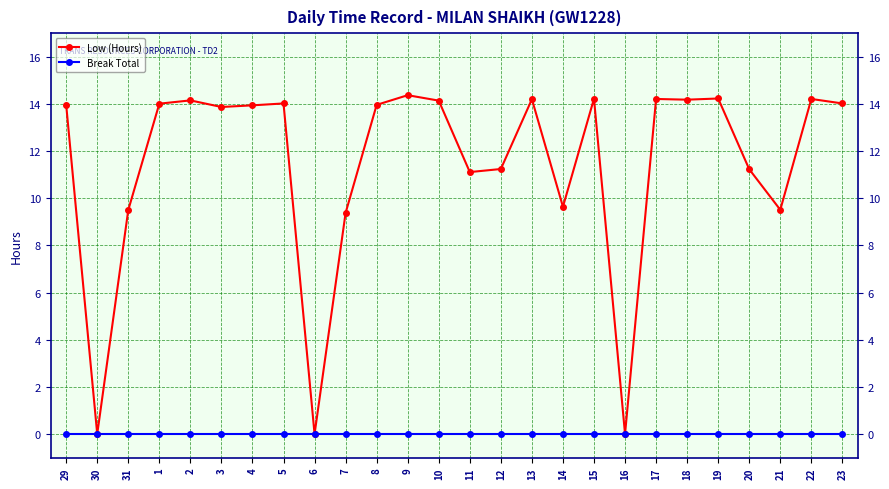

What position from the right is 29?

26